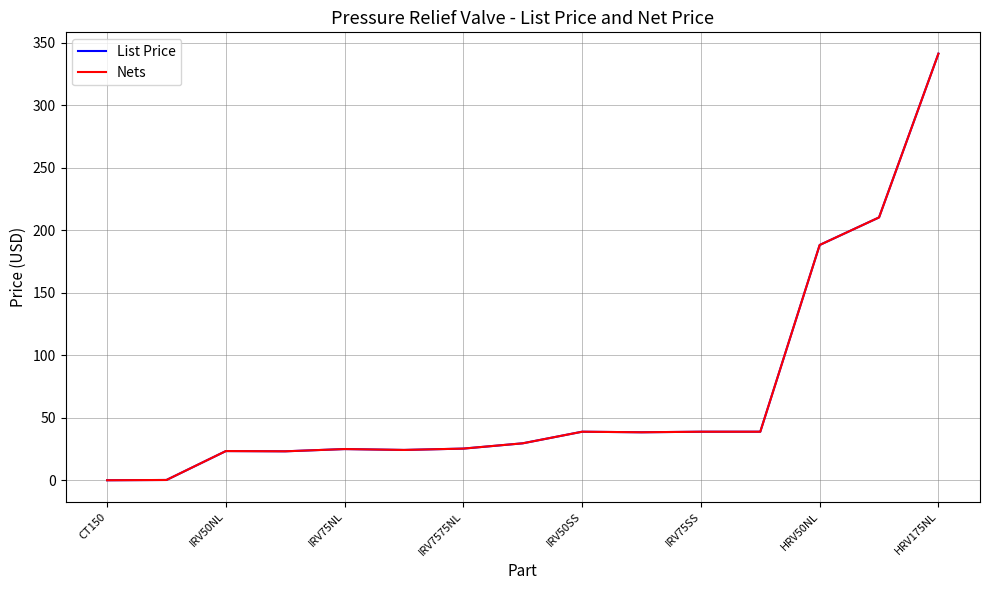

At how many categories does at least one series exceed 57?

3